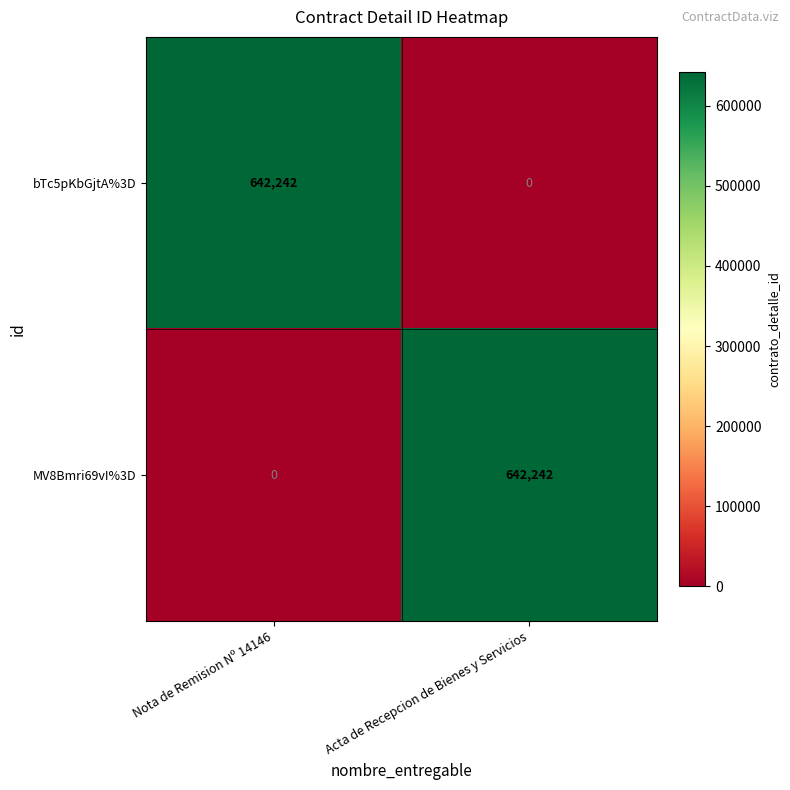

What is the average value of the bTc5pKbGjtA%3D series?

321121